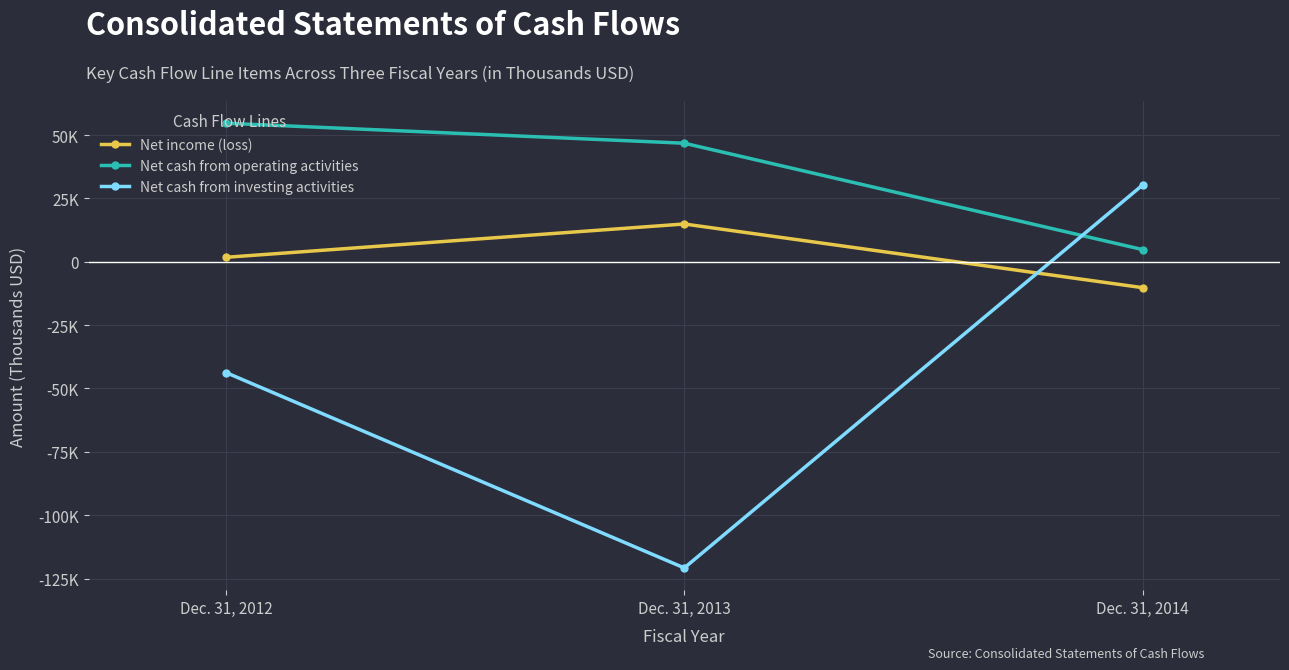

Where does the Net cash from investing activities series first go above -43743?

Dec. 31, 2014